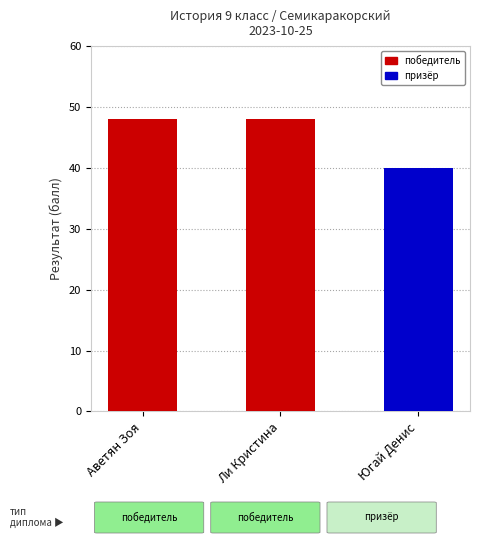

What position from the left is Ли Кристина?

2